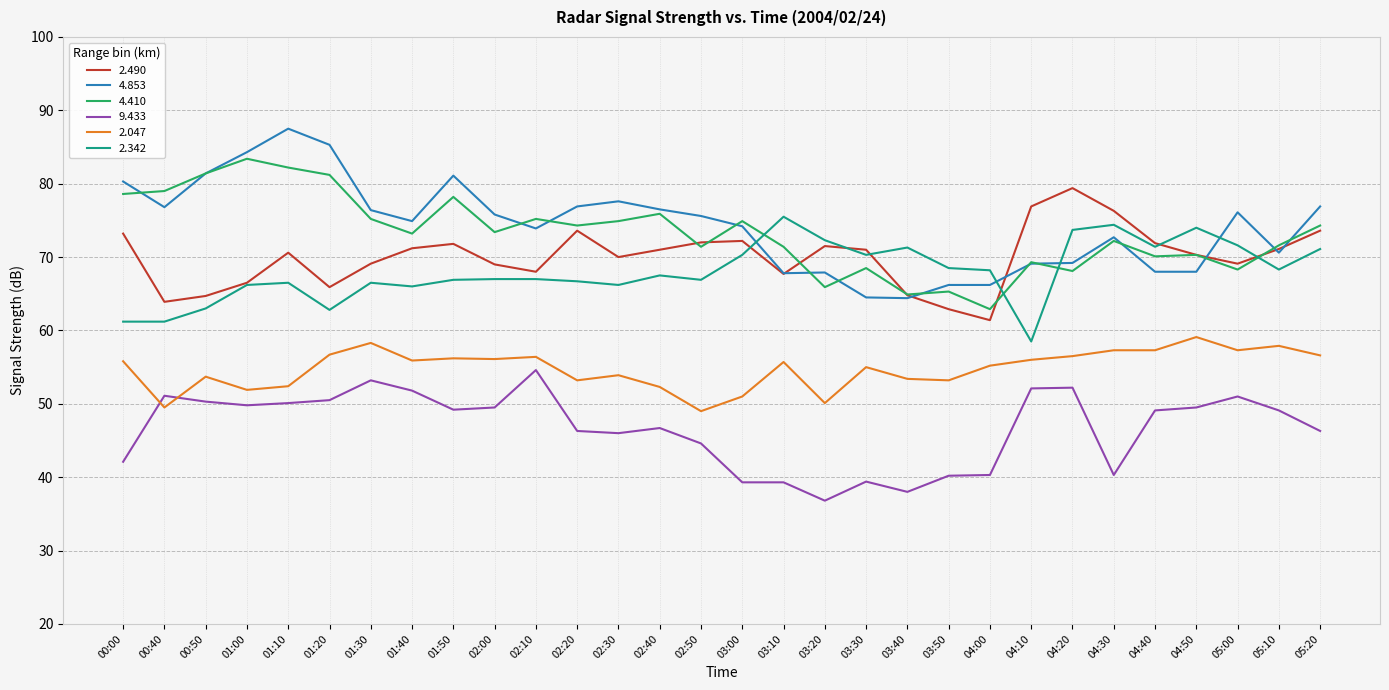

What is the difference between the highest and lowest values at 04:40?

22.8